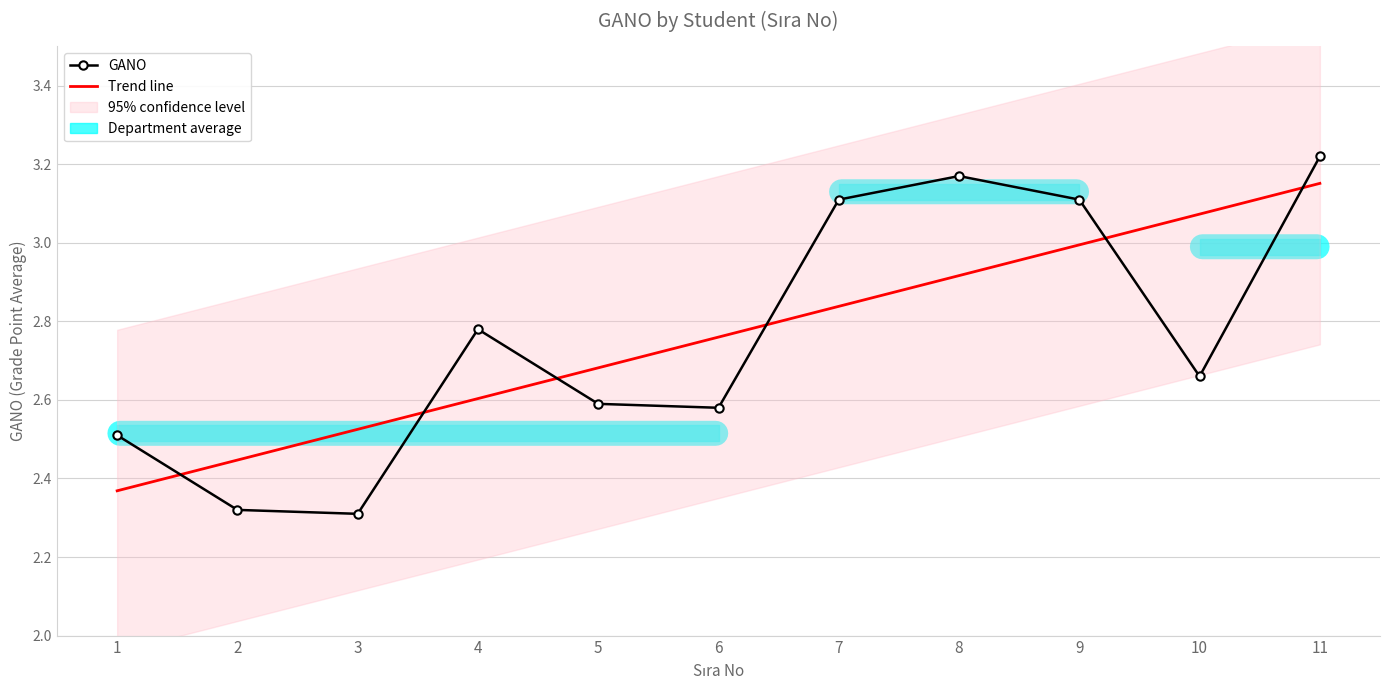

The Trend line series shows 1.8 at 9. True or false?

False